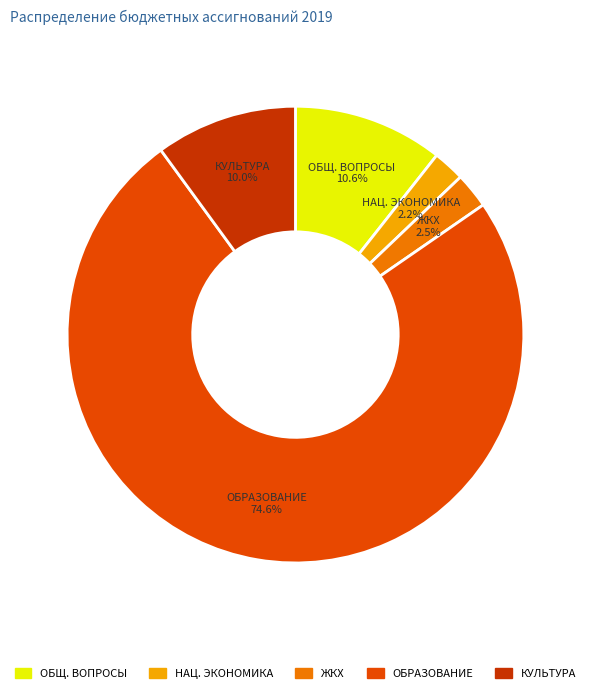

Approximately how many times larger is the value at КУЛЬТУРА compared to ОБЩ. ВОПРОСЫ?

0.9